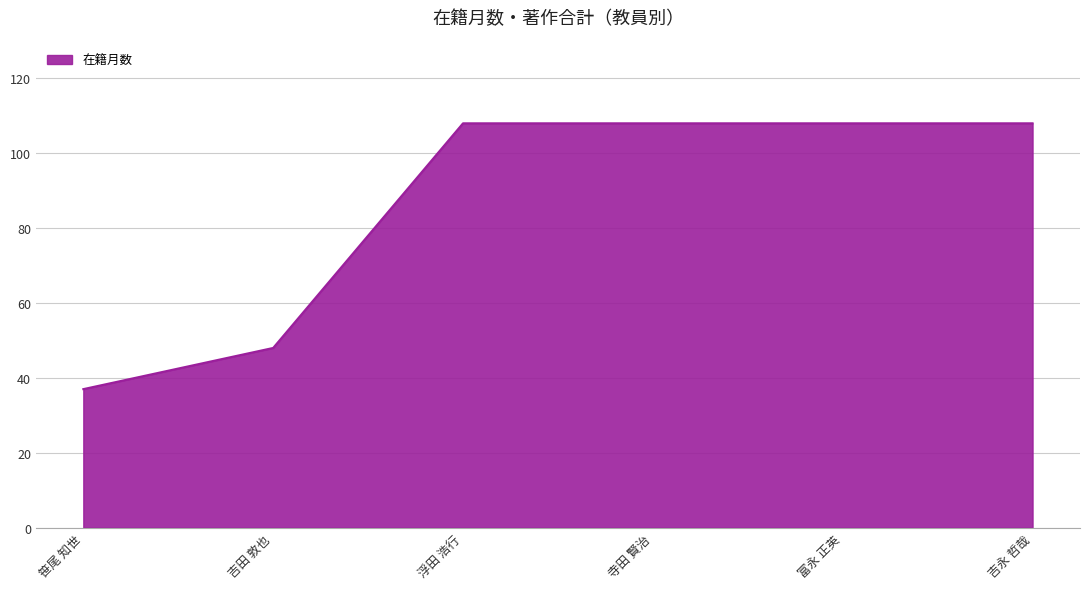

What is the difference between the values at 笹尾 知世 and 浮田 浩行?

71